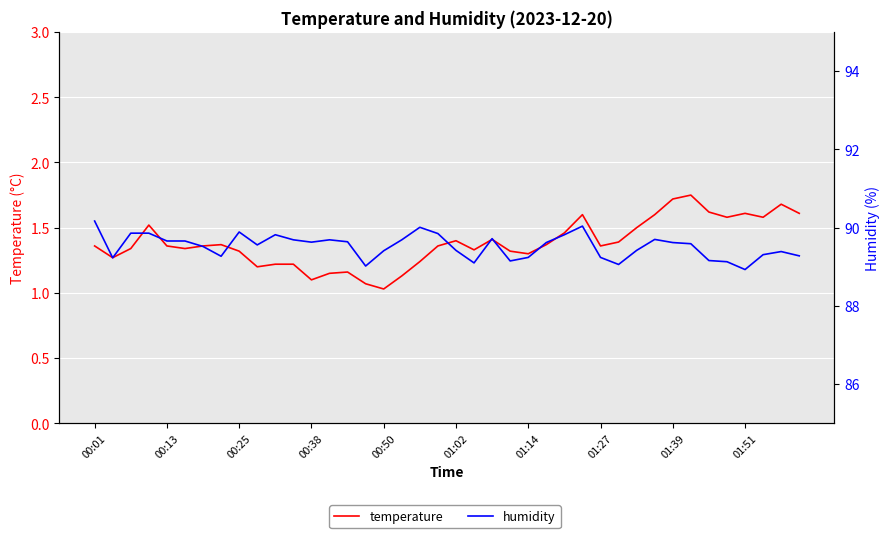

At which category does the chart reach its peak across all series?

00:01